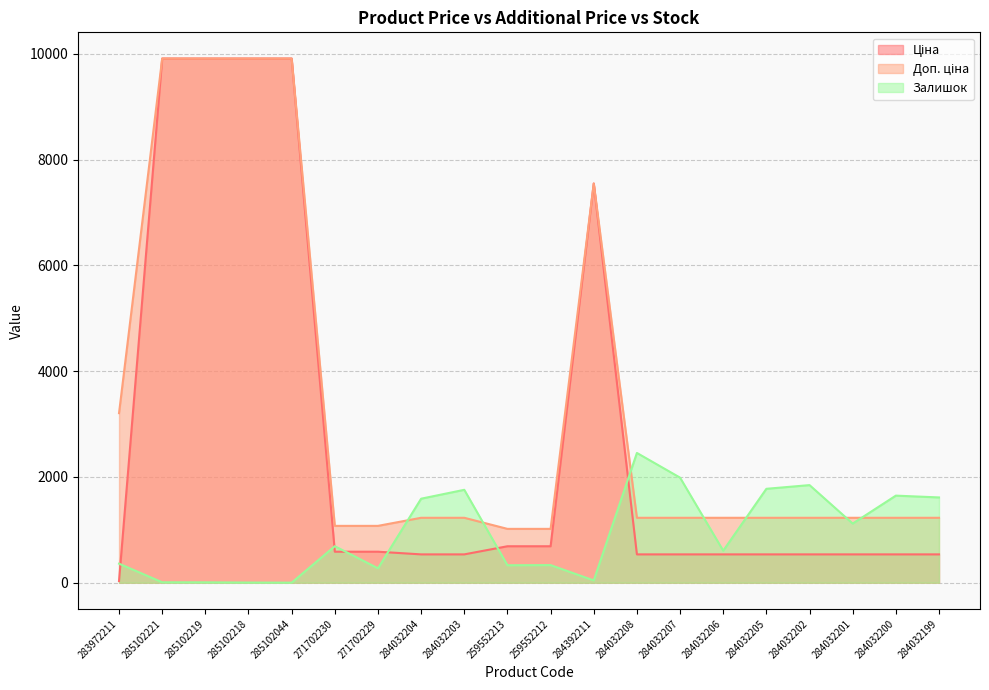

Does the chart have visible grid lines?

Yes